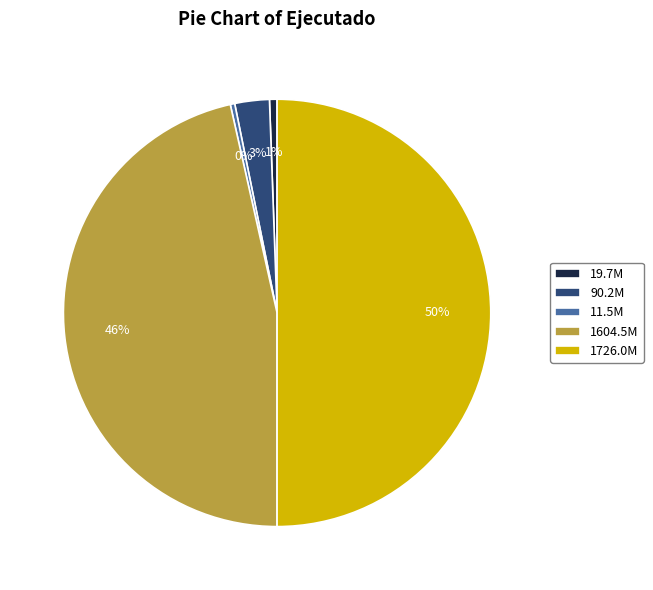

How many segments does this pie chart have?

5